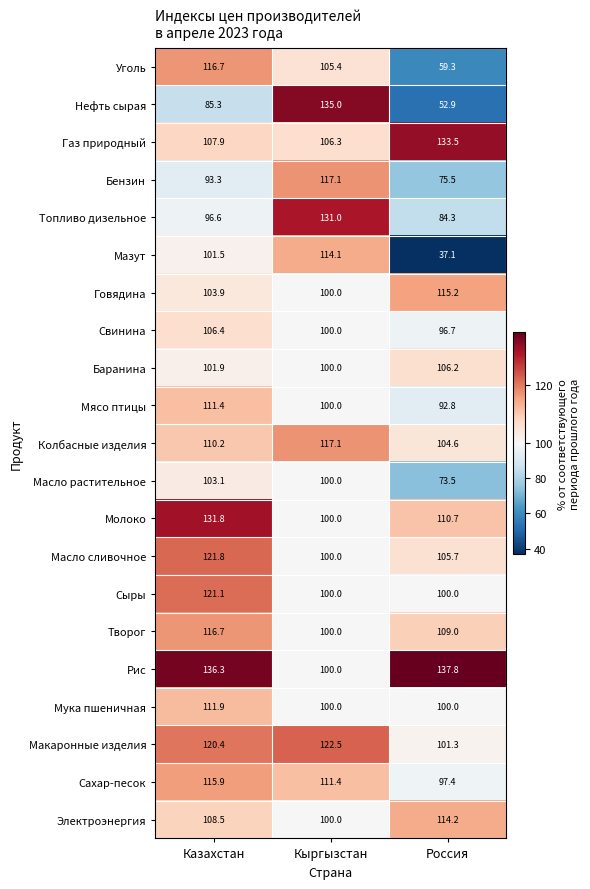

At which label does Масло растительное first exceed 100?

Казахстан